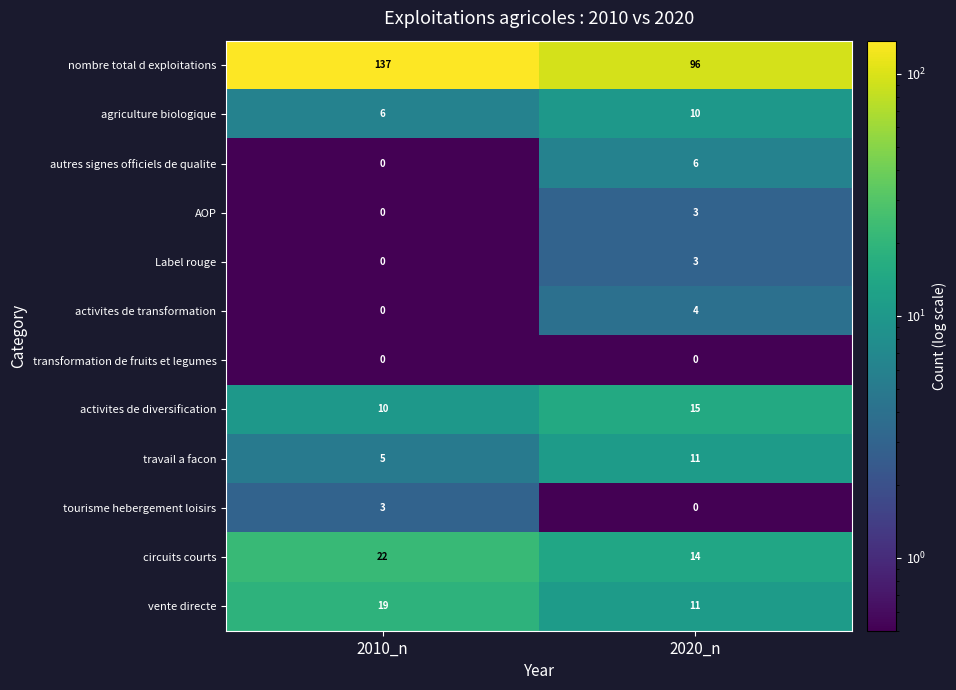

List the labels in order of vente directe value, smallest first.

2020_n, 2010_n